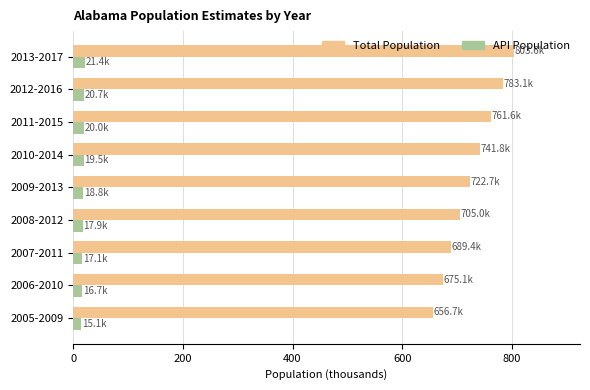

Which series has the largest range (max minus min)?

Total Population